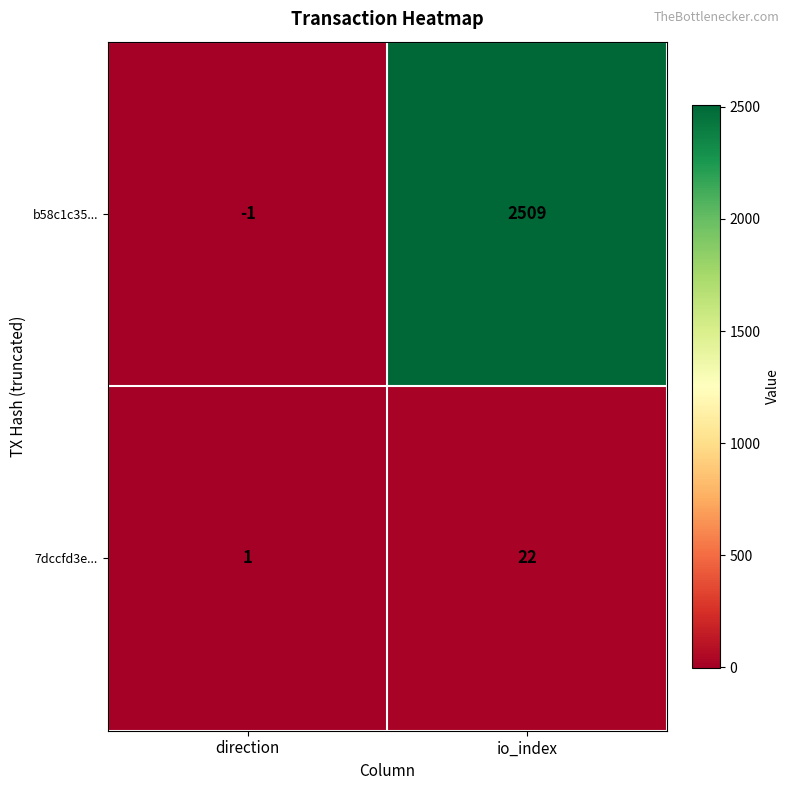

The value of b58c1c35... at io_index is 2509. True or false?

True